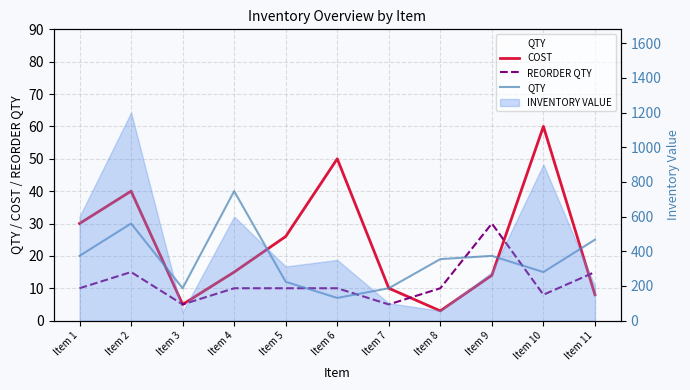

What is the value of the QTY point at the 2nd from the left?

30